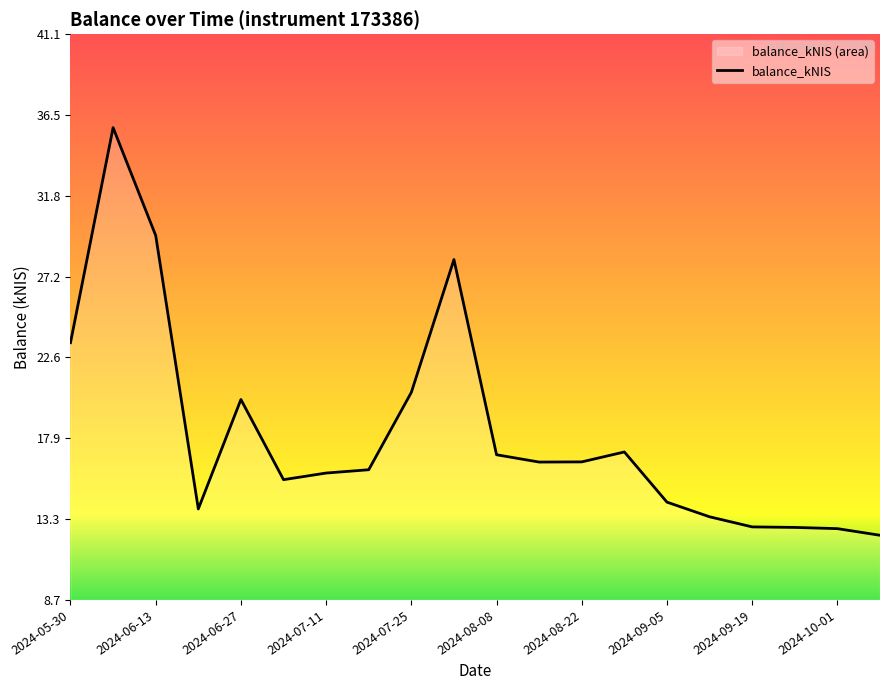

True or false: the data shows 4.4 at 2024-07-25.

False